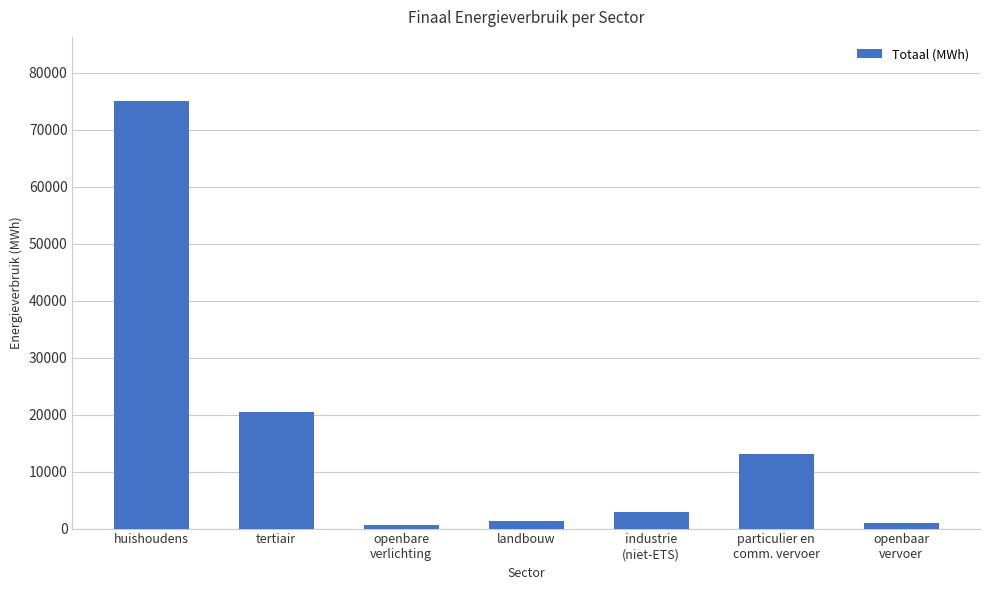

True or false: the data shows 31250.6 at tertiair.

False